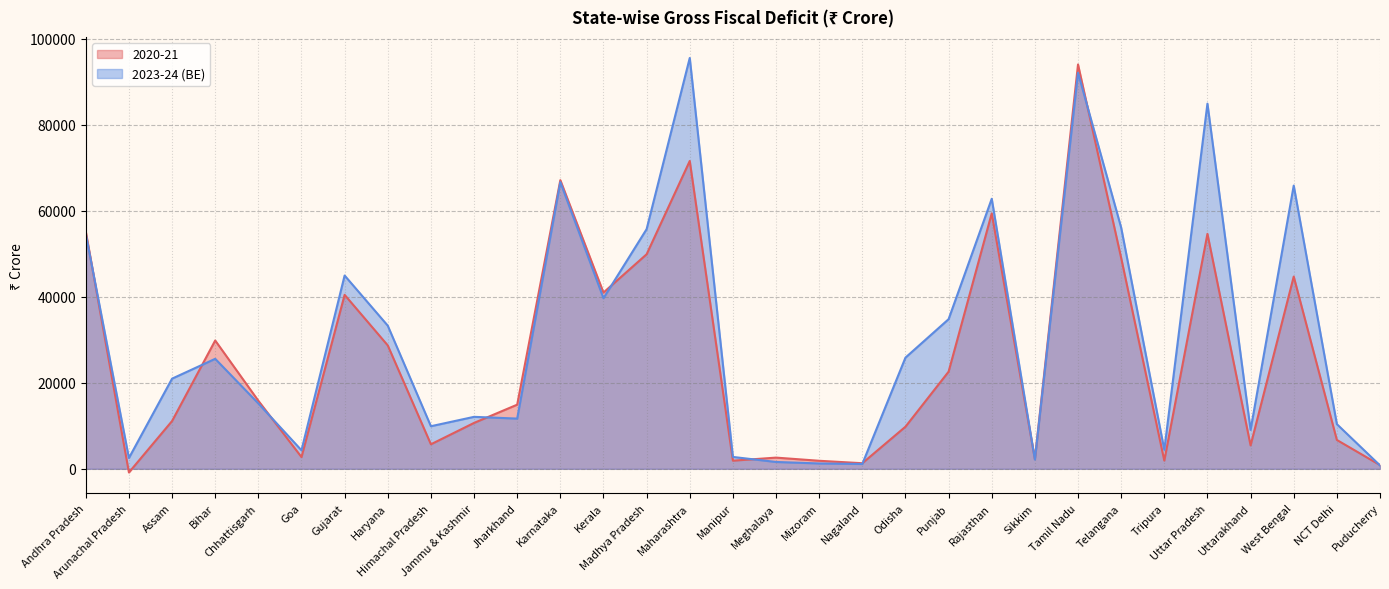

Reading left to right, extract all data points from this chart.

2020-21: Andhra Pradesh=55167	Arunachal Pradesh=-845	Assam=11108	Bihar=29827	Chhattisgarh=15822	Goa=2730	Gujarat=40438	Haryana=28686	Himachal Pradesh=5700	Jammu & Kashmir=10668	Jharkhand=14911	Karnataka=67098	Kerala=40970	Madhya Pradesh=49870	Maharashtra=71558	Manipur=1892	Meghalaya=2604	Mizoram=1869	Nagaland=1301	Odisha=9786	Punjab=22584	Rajasthan=59375	Sikkim=2274	Tamil Nadu=93983	Telangana=49030	Tripura=1909	Uttar Pradesh=54622	Uttarakhand=5439	West Bengal=44688	NCT Delhi=6708	Puducherry=872
2023-24 (BE): Andhra Pradesh=54588	Arunachal Pradesh=2515	Assam=20957	Bihar=25568	Chhattisgarh=15194	Goa=4308	Gujarat=44930	Haryana=33274	Himachal Pradesh=9900	Jammu & Kashmir=12081	Jharkhand=11675	Karnataka=66646	Kerala=39662	Madhya Pradesh=55708	Maharashtra=95501	Manipur=2760	Meghalaya=1592	Mizoram=1247	Nagaland=1121	Odisha=25844	Punjab=34784	Rajasthan=62772	Sikkim=2147	Tamil Nadu=92075	Telangana=56063	Tripura=4407	Uttar Pradesh=84883	Uttarakhand=9047	West Bengal=65839	NCT Delhi=10386	Puducherry=787